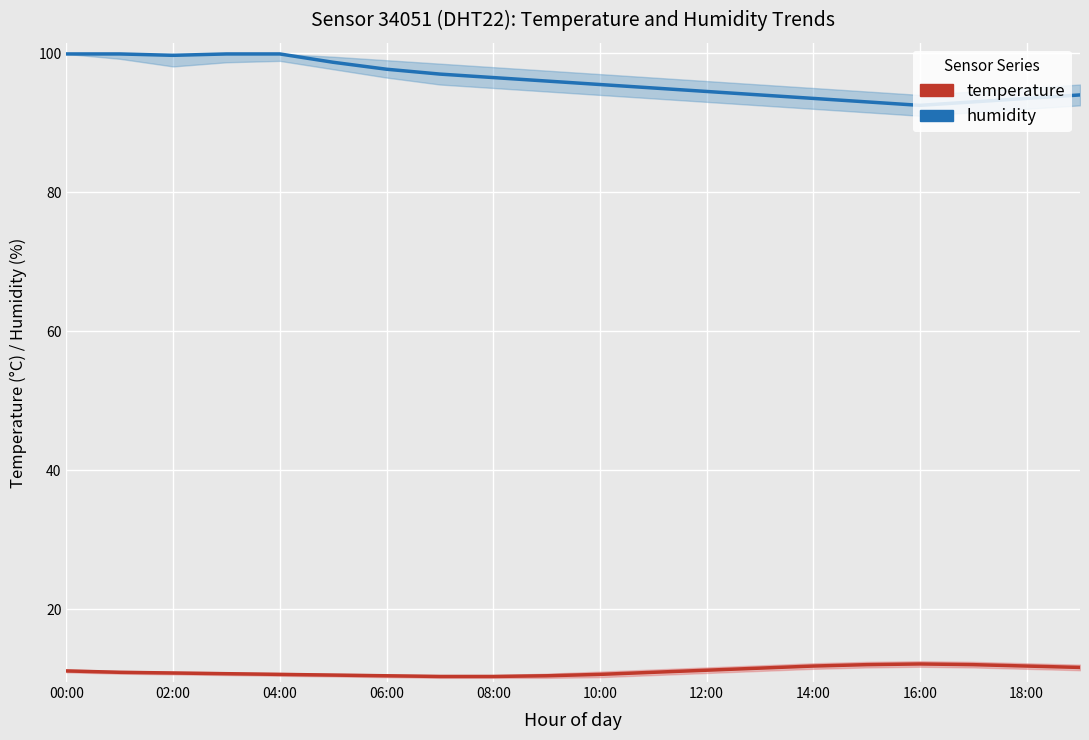

At which category is the sum across all series the highest?

00:00